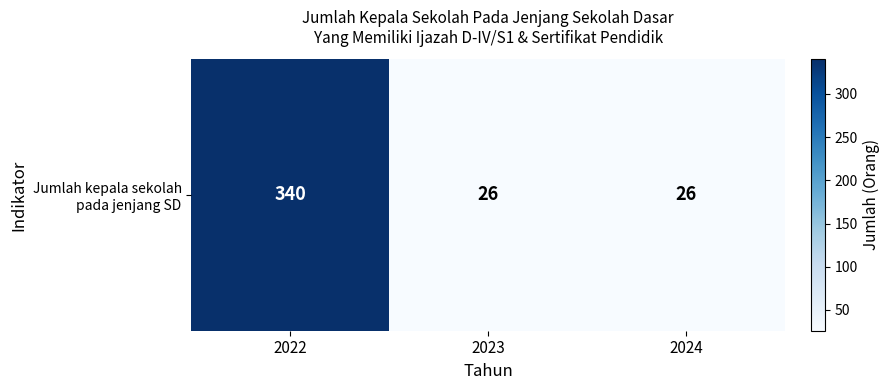

Reading left to right, transcribe all the data shown in this chart.

340	26	26